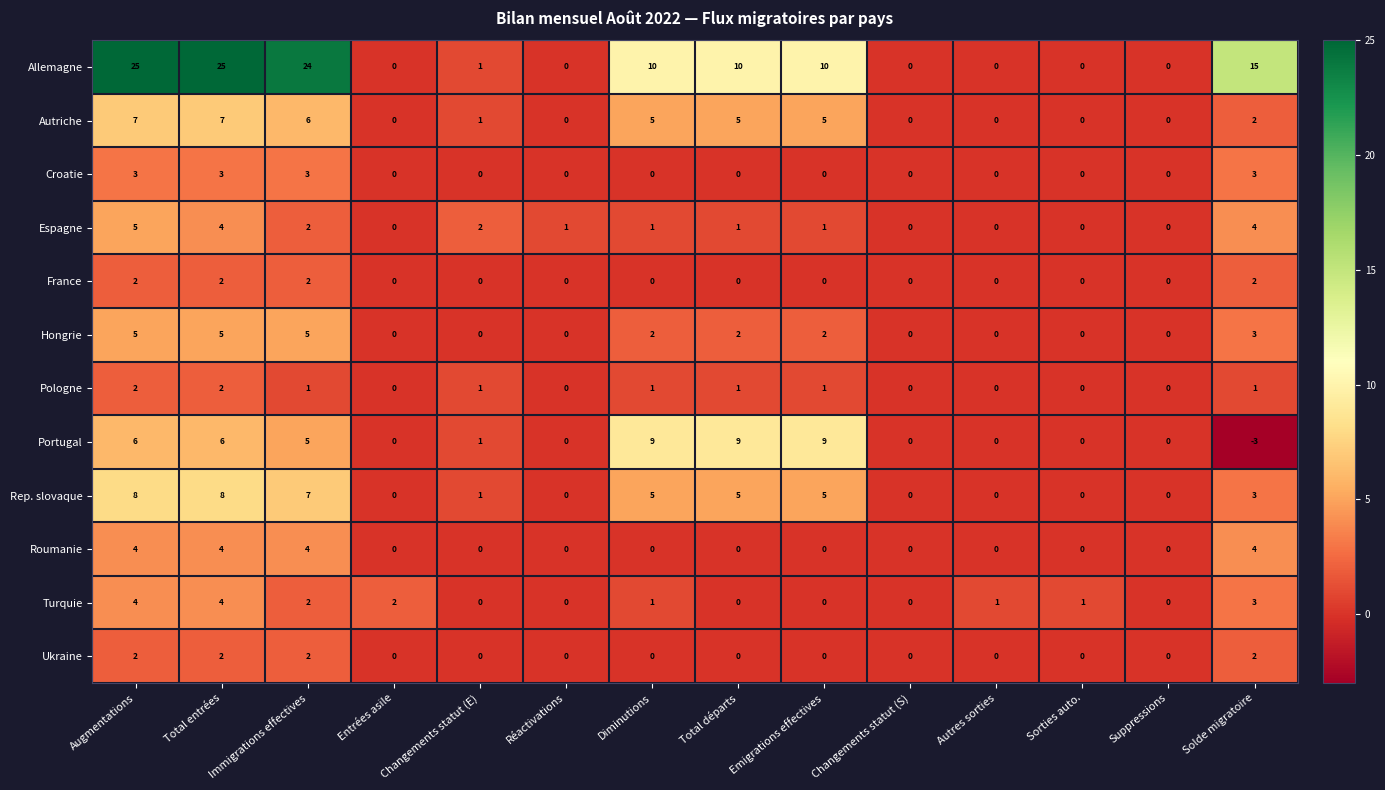

The Turquie series shows 3 at Solde migratoire. True or false?

True